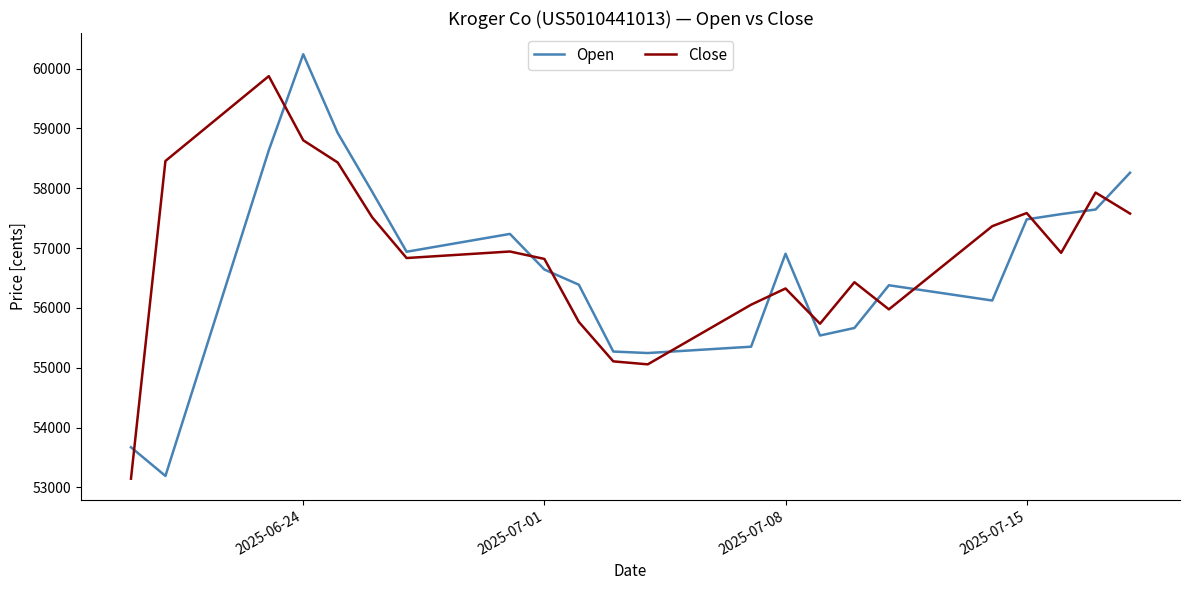

What is the greatest value displayed?

60240